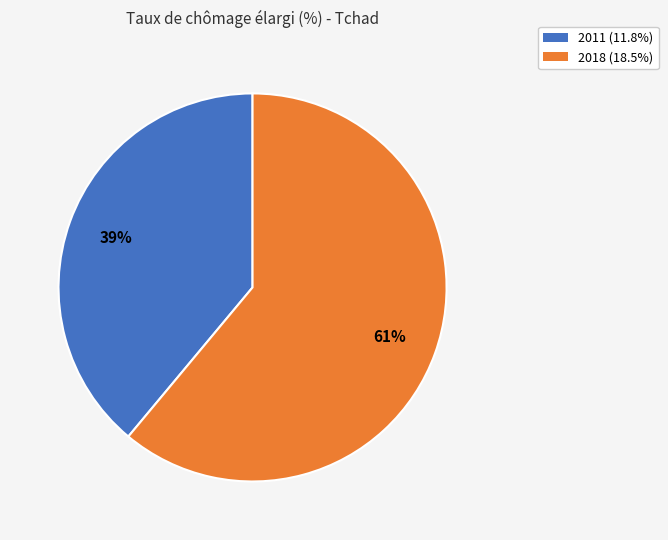

To the nearest percent, what percentage of the pie is 2011?

39%